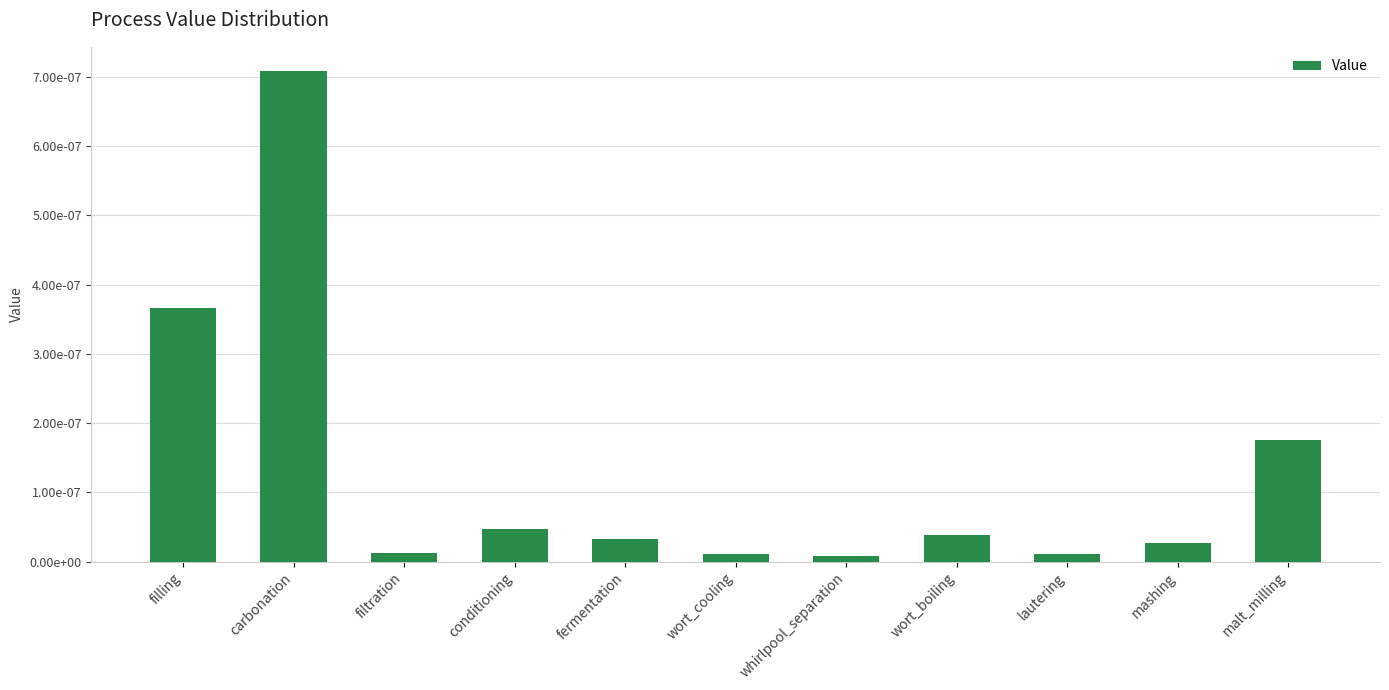

What is the label of the 3rd bar from the left?

filtration